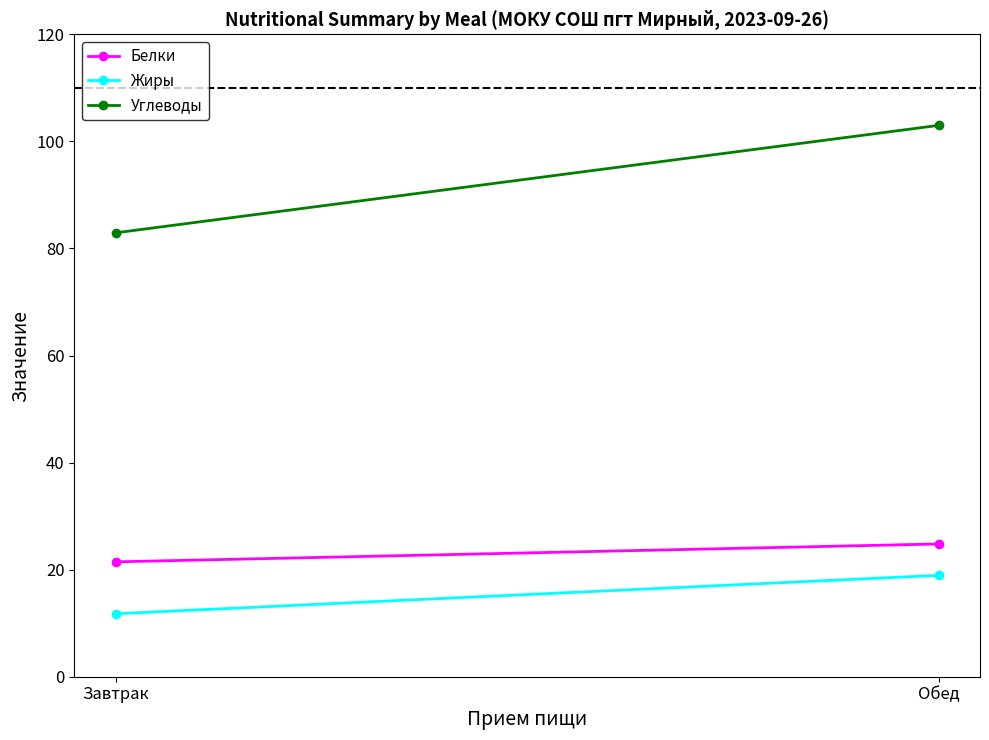

Between Обед and Завтрак, which is larger?

Обед